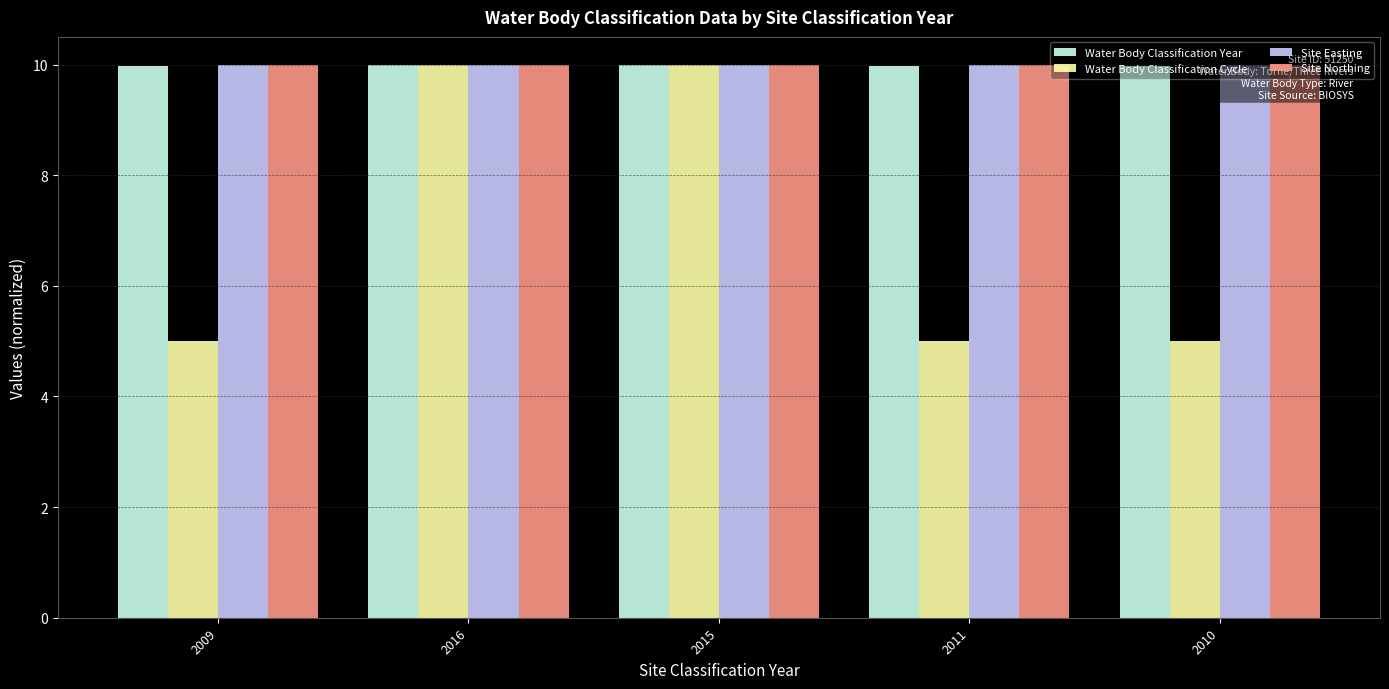

Reading right to left, what are all the values shown in this chart?

Water Body Classification Year: 10.0	10.0	10.0	10.0	10.0
Water Body Classification Cycle: 5.0	5.0	10.0	10.0	5.0
Site Easting: 10.0	10.0	10.0	10.0	10.0
Site Northing: 10.0	10.0	10.0	10.0	10.0